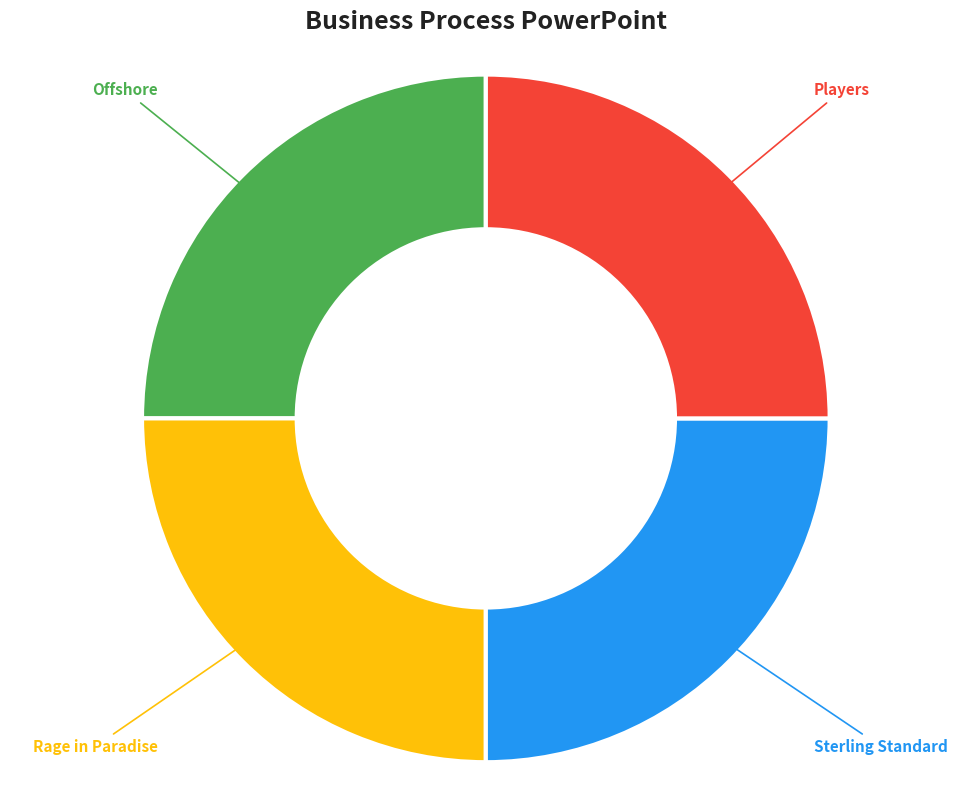

Approximately how many times larger is the value at Rage in Paradise compared to Players?

1.0